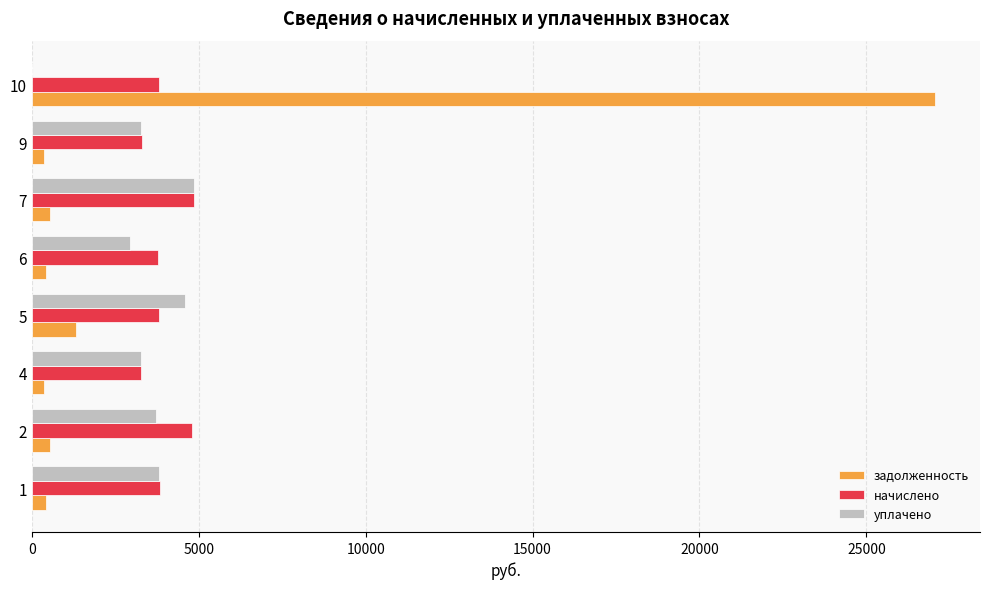

At which category is the sum across all series the highest?

10